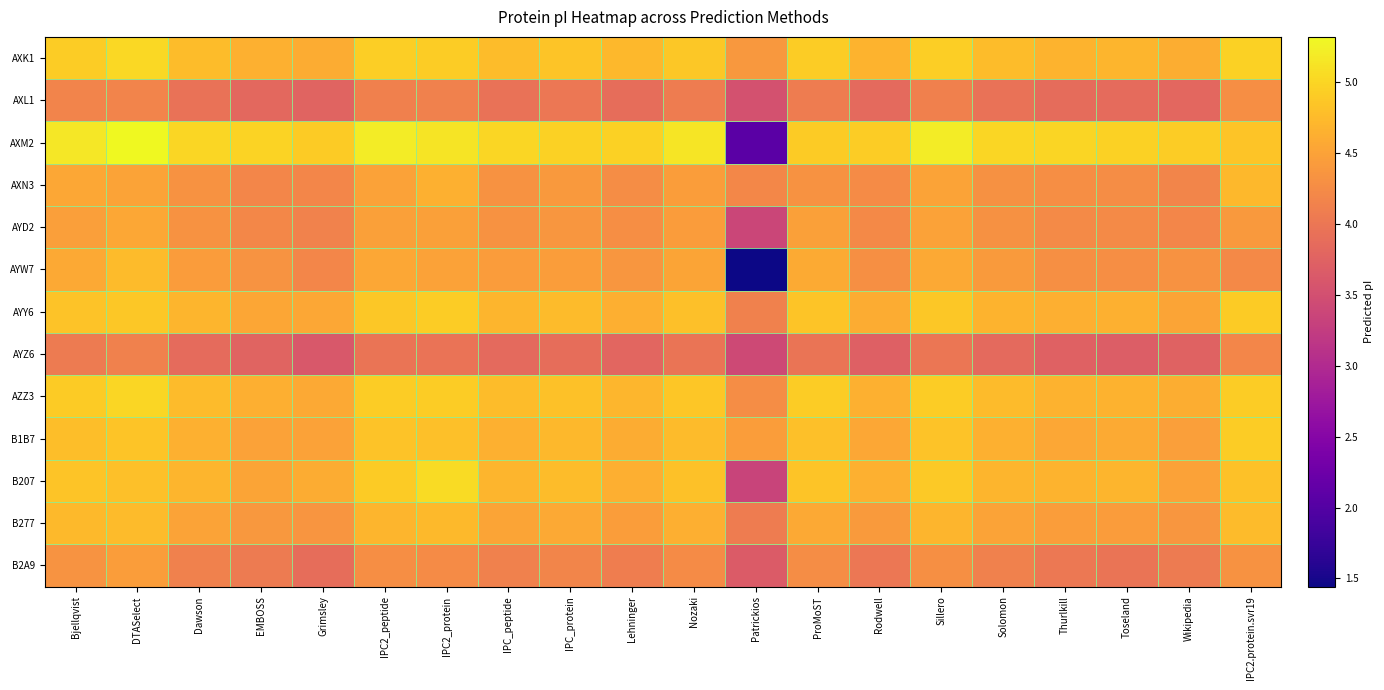

Reading right to left, what are all the values shown in this chart?

AXK1: IPC2.protein.svr19=5.0	Wikipedia=4.6	Toseland=4.7	Thurlkill=4.7	Solomon=4.8	Sillero=4.9	Rodwell=4.7	ProMoST=4.9	Patrickios=4.4	Nozaki=4.9	Lehninger=4.7	IPC_protein=4.8	IPC_peptide=4.8	IPC2_protein=4.9	IPC2_peptide=4.9	Grimsley=4.6	EMBOSS=4.6	Dawson=4.8	DTASelect=5.0	Bjellqvist=4.9
AXL1: IPC2.protein.svr19=4.3	Wikipedia=3.8	Toseland=3.9	Thurlkill=3.9	Solomon=3.9	Sillero=4.1	Rodwell=3.8	ProMoST=4.1	Patrickios=3.5	Nozaki=4.1	Lehninger=3.9	IPC_protein=4.0	IPC_peptide=3.9	IPC2_protein=4.1	IPC2_peptide=4.1	Grimsley=3.8	EMBOSS=3.8	Dawson=3.9	DTASelect=4.2	Bjellqvist=4.2
AXM2: IPC2.protein.svr19=4.8	Wikipedia=4.9	Toseland=5.0	Thurlkill=5.0	Solomon=5.0	Sillero=5.2	Rodwell=4.9	ProMoST=4.9	Patrickios=2.1	Nozaki=5.1	Lehninger=5.0	IPC_protein=5.0	IPC_peptide=5.0	IPC2_protein=5.1	IPC2_peptide=5.2	Grimsley=4.9	EMBOSS=5.0	Dawson=5.0	DTASelect=5.3	Bjellqvist=5.2
AXN3: IPC2.protein.svr19=4.7	Wikipedia=4.2	Toseland=4.3	Thurlkill=4.3	Solomon=4.3	Sillero=4.5	Rodwell=4.3	ProMoST=4.3	Patrickios=4.2	Nozaki=4.5	Lehninger=4.3	IPC_protein=4.4	IPC_peptide=4.3	IPC2_protein=4.6	IPC2_peptide=4.5	Grimsley=4.2	EMBOSS=4.2	Dawson=4.3	DTASelect=4.5	Bjellqvist=4.6
AYD2: IPC2.protein.svr19=4.4	Wikipedia=4.2	Toseland=4.2	Thurlkill=4.2	Solomon=4.3	Sillero=4.5	Rodwell=4.2	ProMoST=4.5	Patrickios=3.4	Nozaki=4.4	Lehninger=4.3	IPC_protein=4.4	IPC_peptide=4.3	IPC2_protein=4.5	IPC2_peptide=4.5	Grimsley=4.2	EMBOSS=4.2	Dawson=4.3	DTASelect=4.6	Bjellqvist=4.5
AYW7: IPC2.protein.svr19=4.2	Wikipedia=4.3	Toseland=4.3	Thurlkill=4.3	Solomon=4.4	Sillero=4.6	Rodwell=4.3	ProMoST=4.6	Patrickios=1.4	Nozaki=4.5	Lehninger=4.4	IPC_protein=4.5	IPC_peptide=4.4	IPC2_protein=4.5	IPC2_peptide=4.6	Grimsley=4.2	EMBOSS=4.3	Dawson=4.4	DTASelect=4.7	Bjellqvist=4.6
AYY6: IPC2.protein.svr19=4.9	Wikipedia=4.5	Toseland=4.6	Thurlkill=4.6	Solomon=4.7	Sillero=4.9	Rodwell=4.6	ProMoST=4.8	Patrickios=4.1	Nozaki=4.8	Lehninger=4.6	IPC_protein=4.7	IPC_peptide=4.7	IPC2_protein=4.9	IPC2_peptide=4.9	Grimsley=4.6	EMBOSS=4.5	Dawson=4.7	DTASelect=4.9	Bjellqvist=4.8
AYZ6: IPC2.protein.svr19=4.2	Wikipedia=3.8	Toseland=3.7	Thurlkill=3.7	Solomon=3.8	Sillero=4.0	Rodwell=3.7	ProMoST=4.0	Patrickios=3.4	Nozaki=4.0	Lehninger=3.8	IPC_protein=3.9	IPC_peptide=3.8	IPC2_protein=4.0	IPC2_peptide=4.0	Grimsley=3.6	EMBOSS=3.8	Dawson=3.9	DTASelect=4.1	Bjellqvist=4.1
AZZ3: IPC2.protein.svr19=4.9	Wikipedia=4.6	Toseland=4.7	Thurlkill=4.7	Solomon=4.7	Sillero=4.9	Rodwell=4.6	ProMoST=4.9	Patrickios=4.3	Nozaki=4.9	Lehninger=4.7	IPC_protein=4.8	IPC_peptide=4.8	IPC2_protein=4.9	IPC2_peptide=4.9	Grimsley=4.6	EMBOSS=4.6	Dawson=4.7	DTASelect=5.0	Bjellqvist=4.9
B1B7: IPC2.protein.svr19=4.9	Wikipedia=4.5	Toseland=4.6	Thurlkill=4.6	Solomon=4.6	Sillero=4.8	Rodwell=4.6	ProMoST=4.8	Patrickios=4.4	Nozaki=4.7	Lehninger=4.6	IPC_protein=4.7	IPC_peptide=4.6	IPC2_protein=4.8	IPC2_peptide=4.8	Grimsley=4.5	EMBOSS=4.5	Dawson=4.6	DTASelect=4.8	Bjellqvist=4.8
B207: IPC2.protein.svr19=4.8	Wikipedia=4.5	Toseland=4.7	Thurlkill=4.7	Solomon=4.7	Sillero=4.9	Rodwell=4.6	ProMoST=4.9	Patrickios=3.4	Nozaki=4.8	Lehninger=4.6	IPC_protein=4.8	IPC_peptide=4.7	IPC2_protein=5.1	IPC2_peptide=4.9	Grimsley=4.6	EMBOSS=4.5	Dawson=4.7	DTASelect=4.8	Bjellqvist=4.8
B277: IPC2.protein.svr19=4.7	Wikipedia=4.4	Toseland=4.4	Thurlkill=4.4	Solomon=4.5	Sillero=4.7	Rodwell=4.4	ProMoST=4.6	Patrickios=4.1	Nozaki=4.6	Lehninger=4.5	IPC_protein=4.6	IPC_peptide=4.5	IPC2_protein=4.7	IPC2_peptide=4.7	Grimsley=4.4	EMBOSS=4.4	Dawson=4.5	DTASelect=4.7	Bjellqvist=4.7
B2A9: IPC2.protein.svr19=4.3	Wikipedia=4.0	Toseland=4.0	Thurlkill=4.0	Solomon=4.1	Sillero=4.3	Rodwell=4.0	ProMoST=4.3	Patrickios=3.7	Nozaki=4.3	Lehninger=4.1	IPC_protein=4.2	IPC_peptide=4.1	IPC2_protein=4.3	IPC2_peptide=4.3	Grimsley=3.9	EMBOSS=4.1	Dawson=4.1	DTASelect=4.4	Bjellqvist=4.3